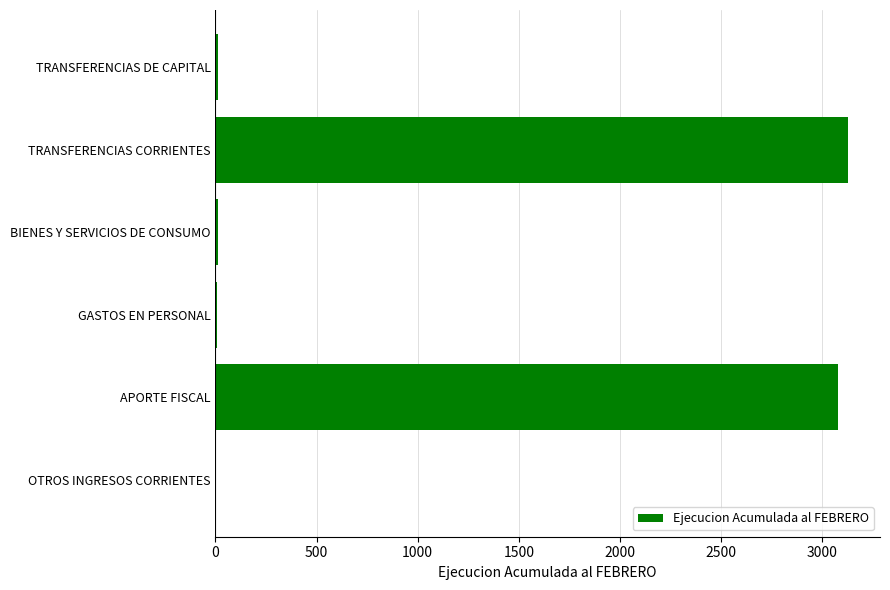

Between TRANSFERENCIAS CORRIENTES and GASTOS EN PERSONAL, which is larger?

TRANSFERENCIAS CORRIENTES